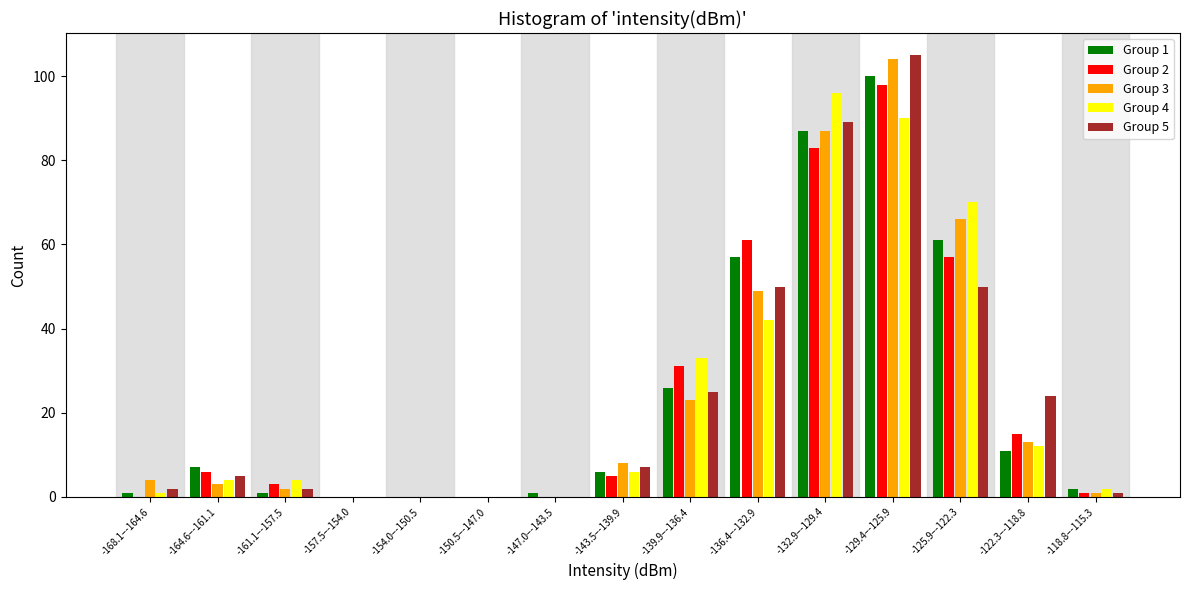

Which category has the highest value in the Group 4 series?

-132.9–-129.4